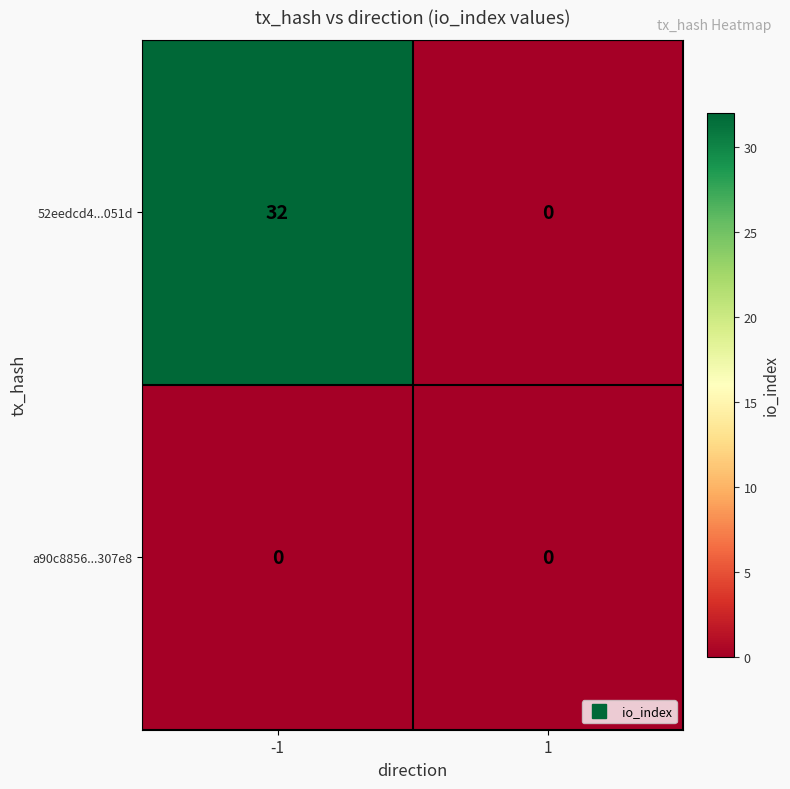

Rank the series by their maximum value, from highest to lowest.

52eedcd4...051d, a90c8856...307e8